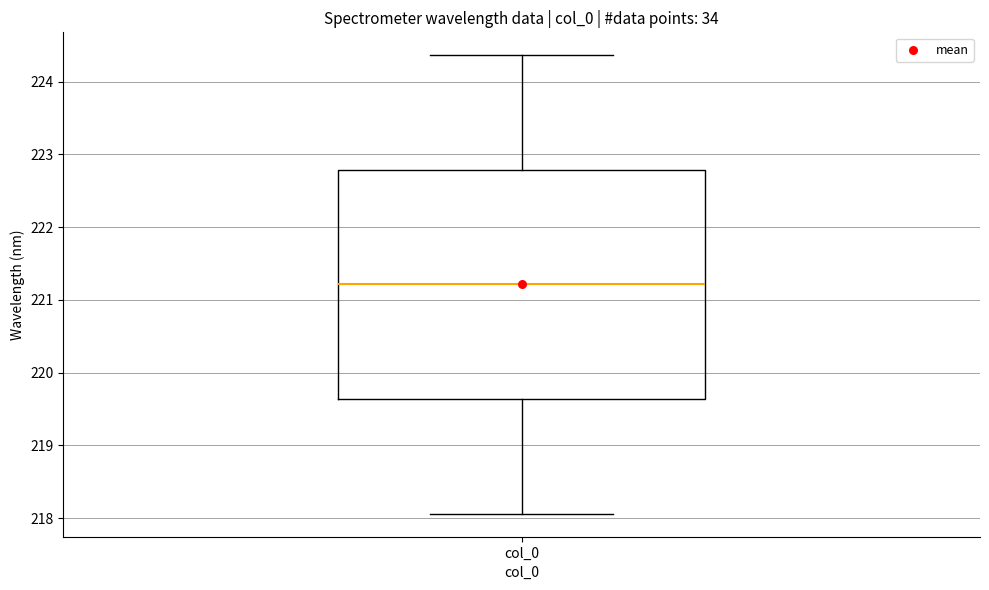

Read this box plot against the y-axis: the position of the median line, the range covered by the box, and the ends of both whiskers. The values are not printed on the chart, so give them approximately, as read against the axis.

median 221.2, box 219.6 to 222.8, whiskers 218.1 to 224.4